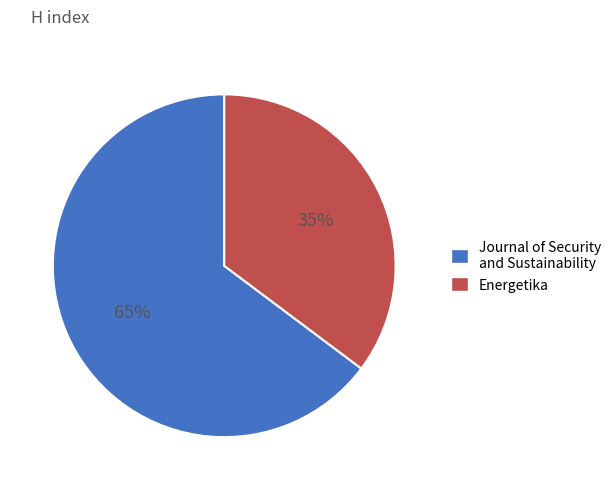

What percentage is the Energetika slice, to the nearest percent?

35%